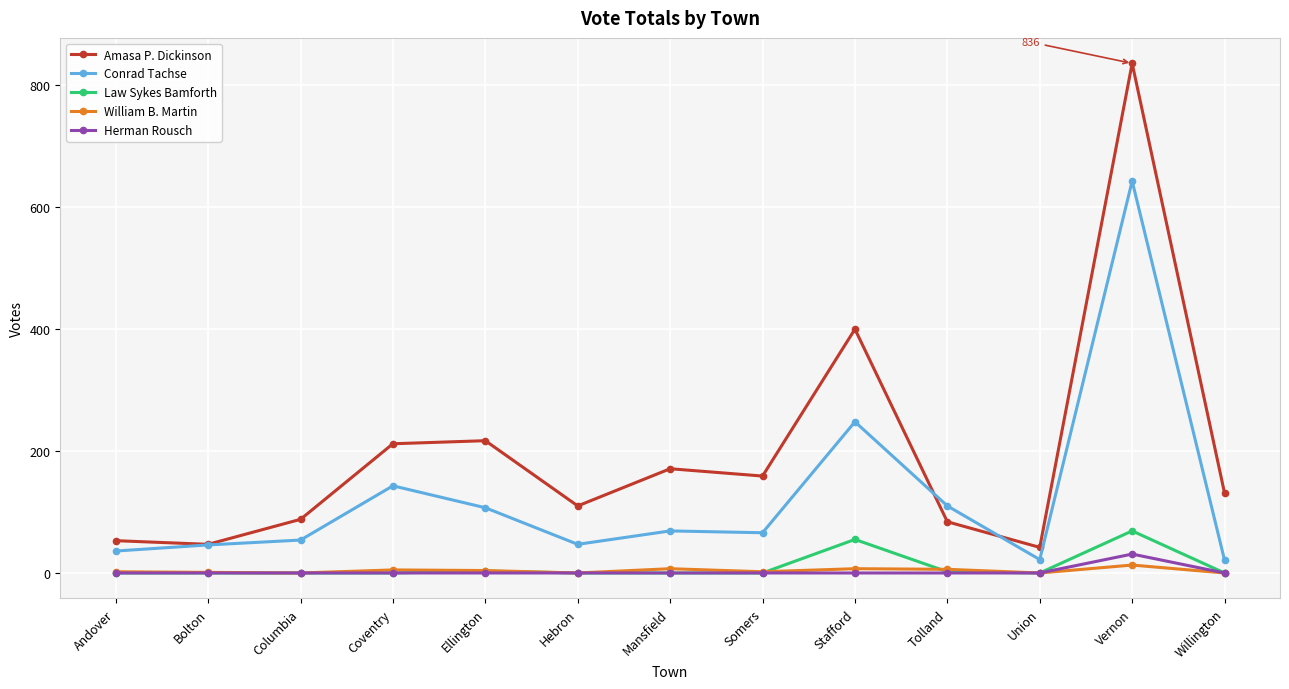

Which series changed the most between Coventry and Somers?

Conrad Tachse